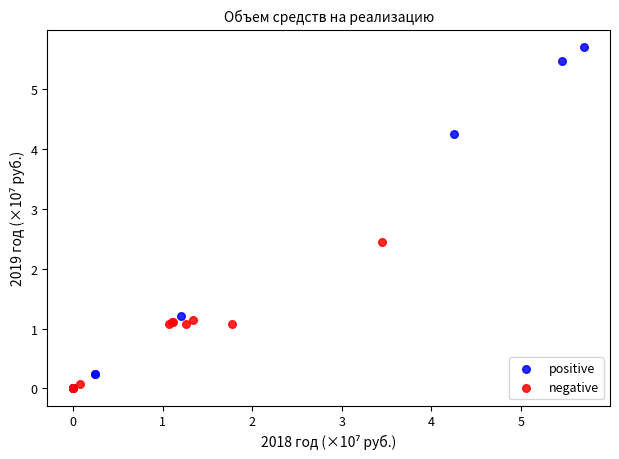

Which series contains the highest Y value?

positive